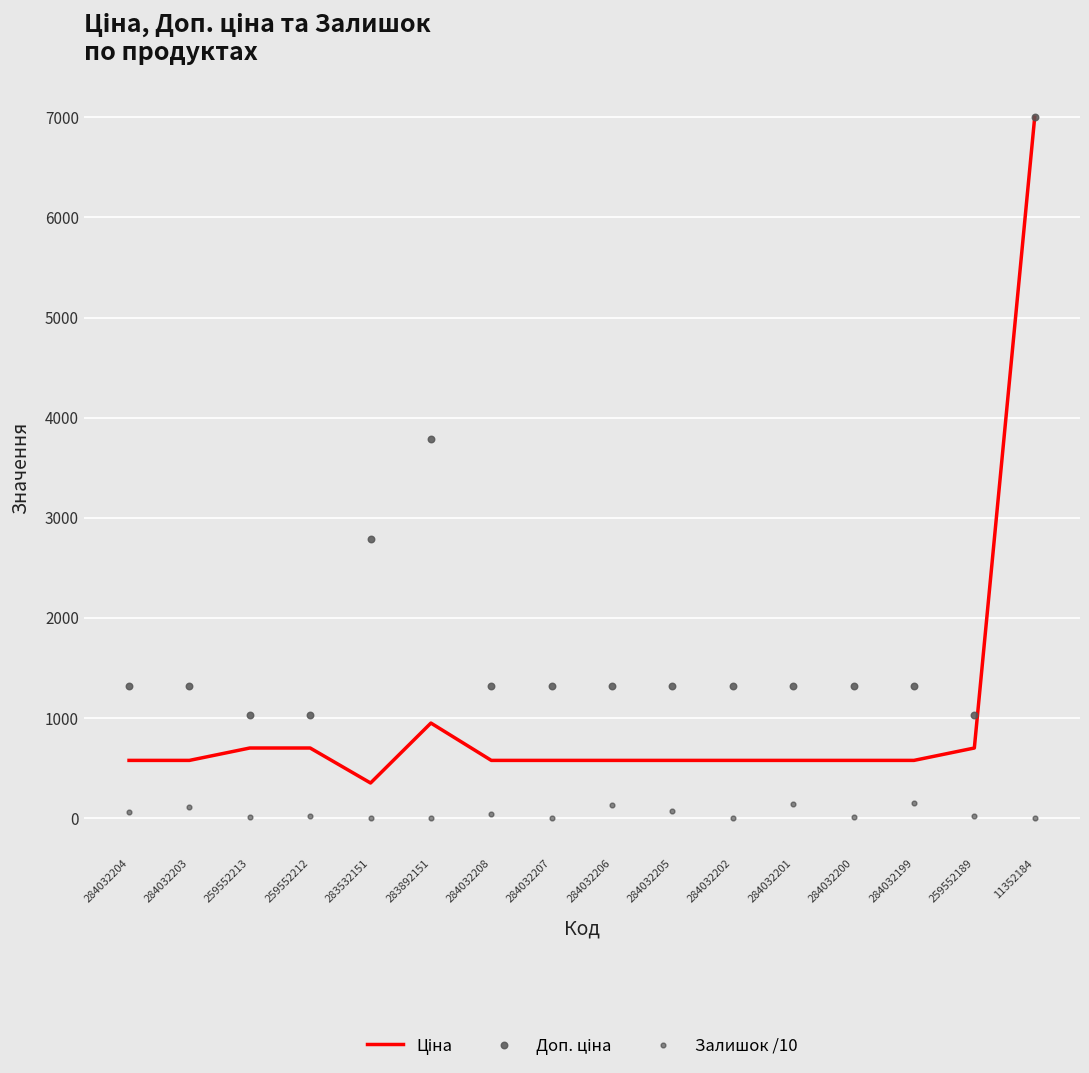

What are all the series names shown in the legend?

Ціна, Доп. ціна, Залишок /10